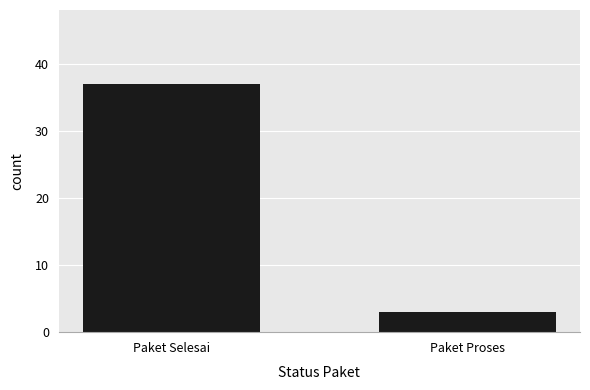

Reading left to right, extract all data points from this chart.

37	3